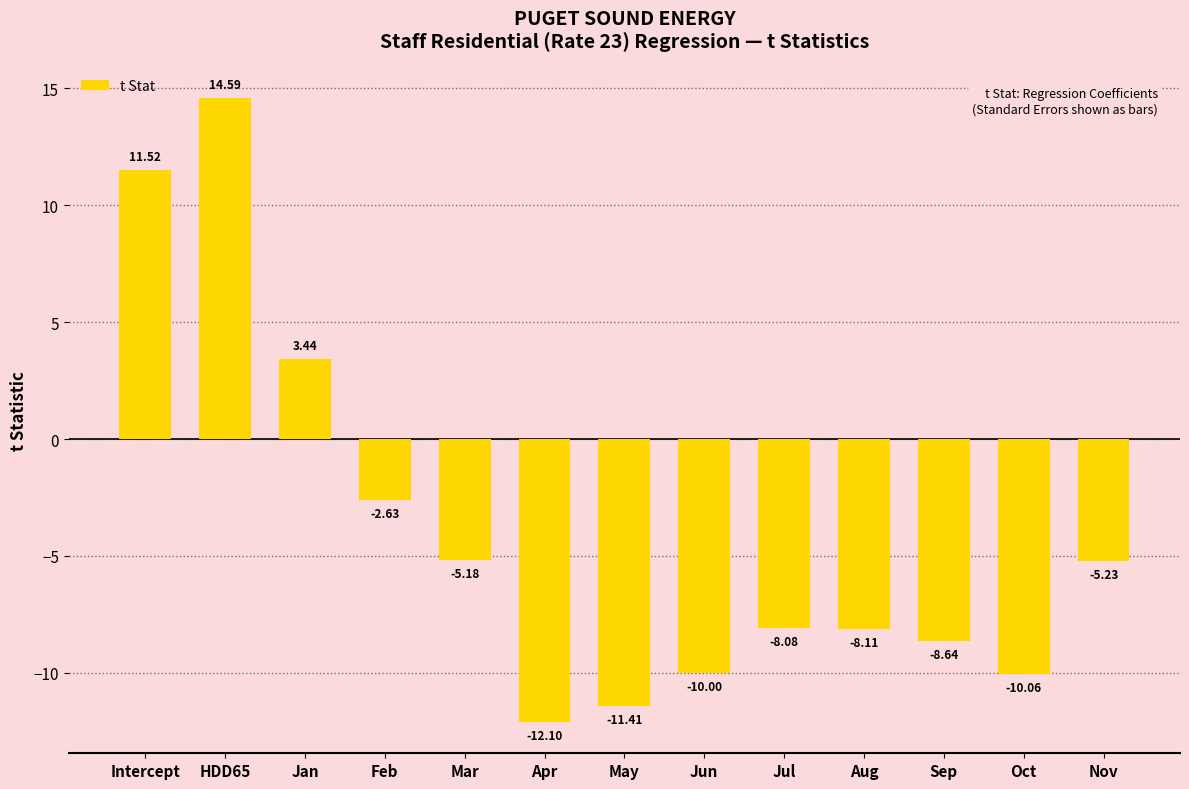

Are the bars horizontal?

No